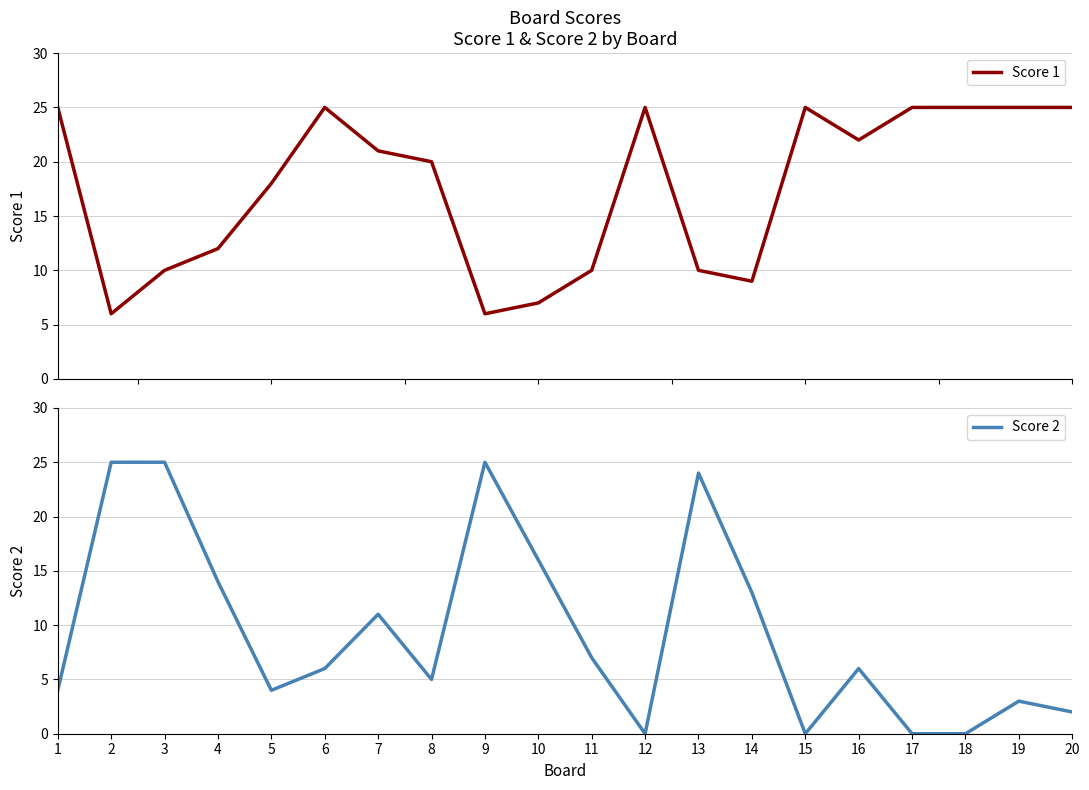

In Score 1, how many points are higher than both neighbors (excluding endpoints)?

3